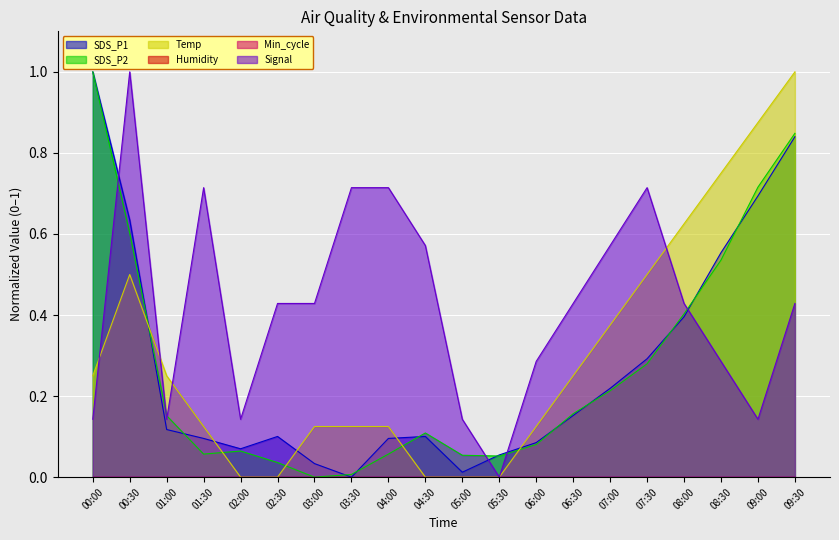

What is the difference between the second highest and second lowest values in the Signal series?

0.6